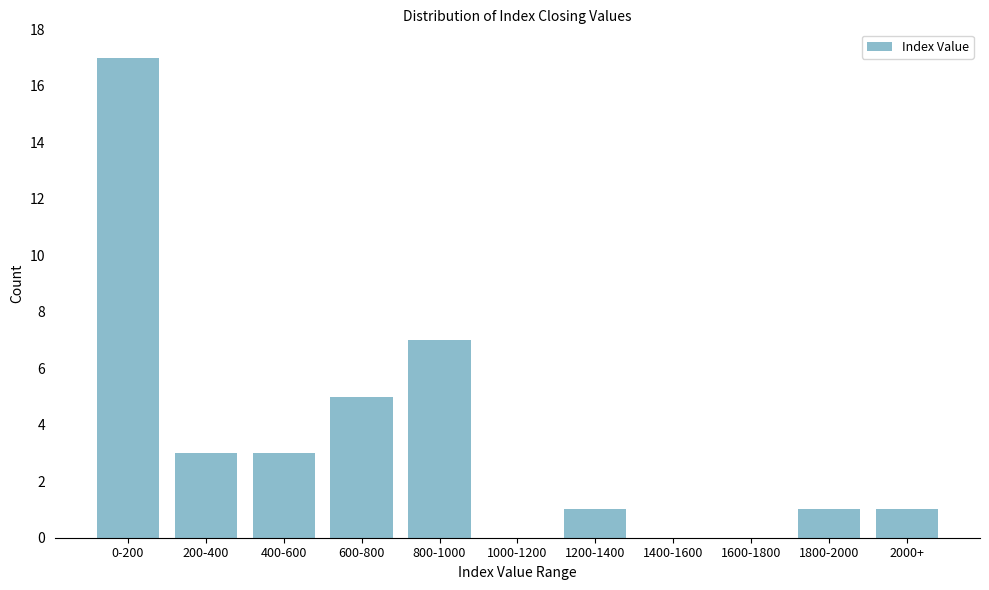

Reading right to left, extract all data points from this chart.

2000+=1	1800-2000=1	1600-1800=0	1400-1600=0	1200-1400=1	1000-1200=0	800-1000=7	600-800=5	400-600=3	200-400=3	0-200=17